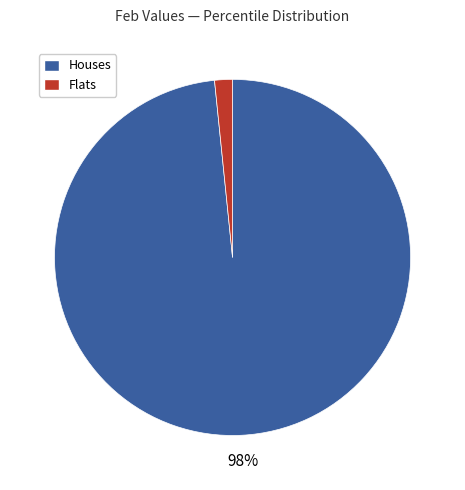

Does any single category account for the majority?

Yes